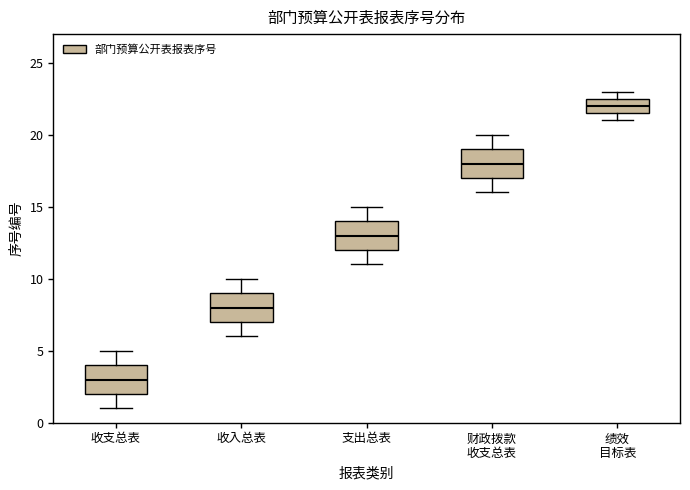

Reading left to right, transcribe this box plot: for each box, give where its median line is, the range the box spans, and where its two whiskers end, as read against the y-axis. The values are not printed on the chart, so give them approximately, as read against the axis.

收支总表: median 3.0, box 2.0 to 4.0, whiskers 1.0 to 5.0
收入总表: median 8.0, box 7.0 to 9.0, whiskers 6.0 to 10.0
支出总表: median 13.0, box 12.0 to 14.0, whiskers 11.0 to 15.0
财政拨款 收支总表: median 18.0, box 17.0 to 19.0, whiskers 16.0 to 20.0
绩效 目标表: median 22.0, box 21.5 to 22.5, whiskers 21.0 to 23.0